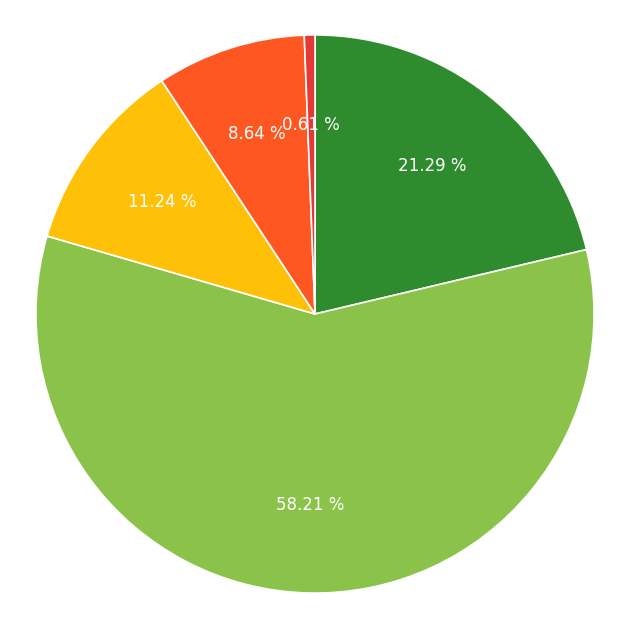

How many slices are in this pie chart?

5